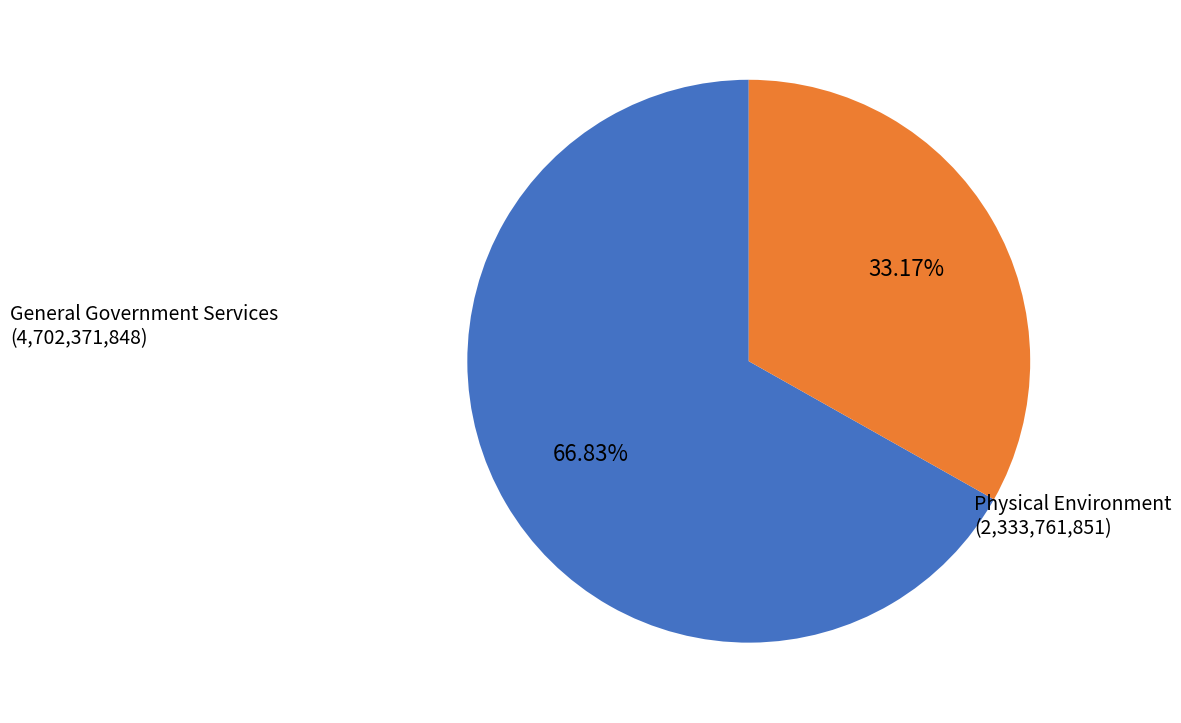

Which category has the smallest portion of the pie?

Physical Environment (2,333,761,851)